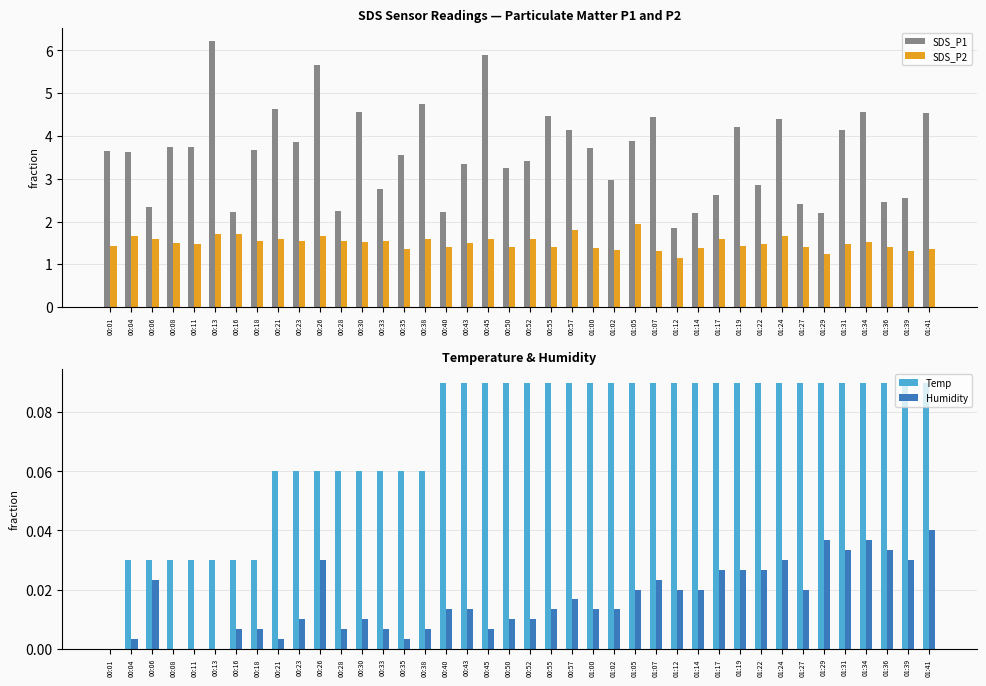

How many bars are there in total?

160